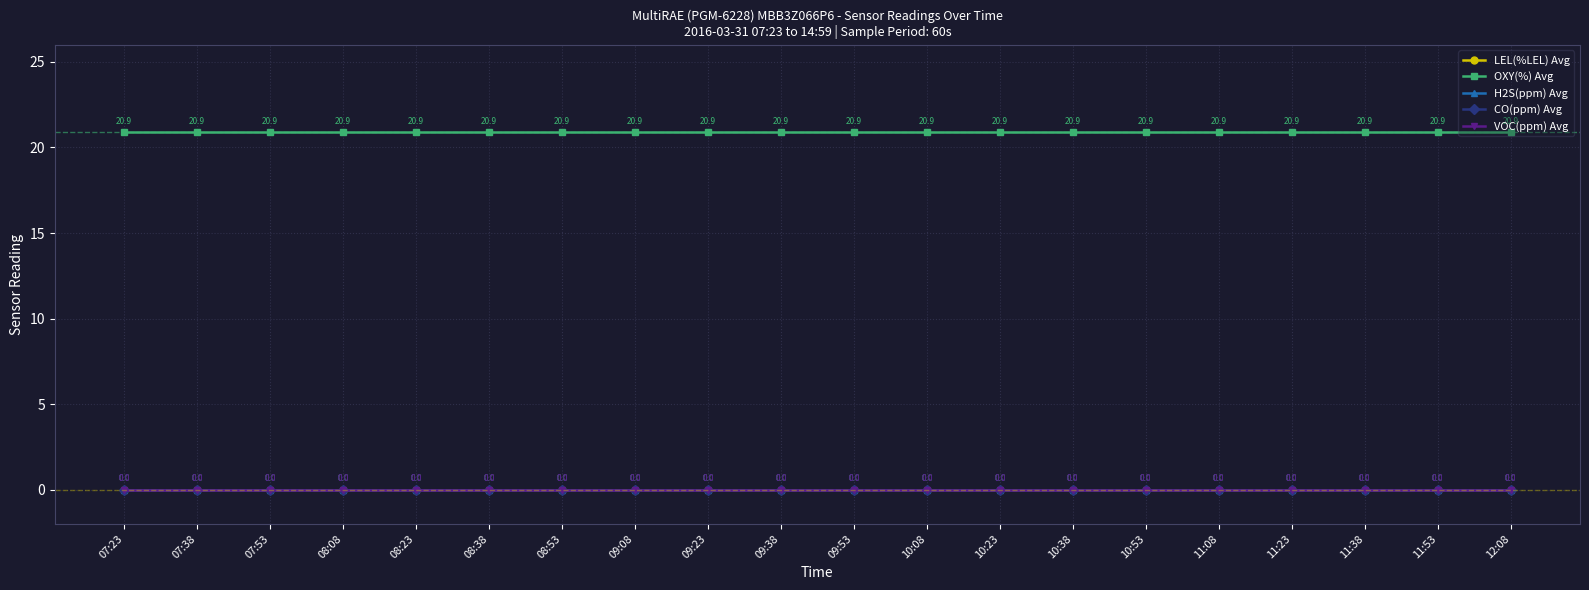

At which label is H2S(ppm) Avg closest to 0?

07:23